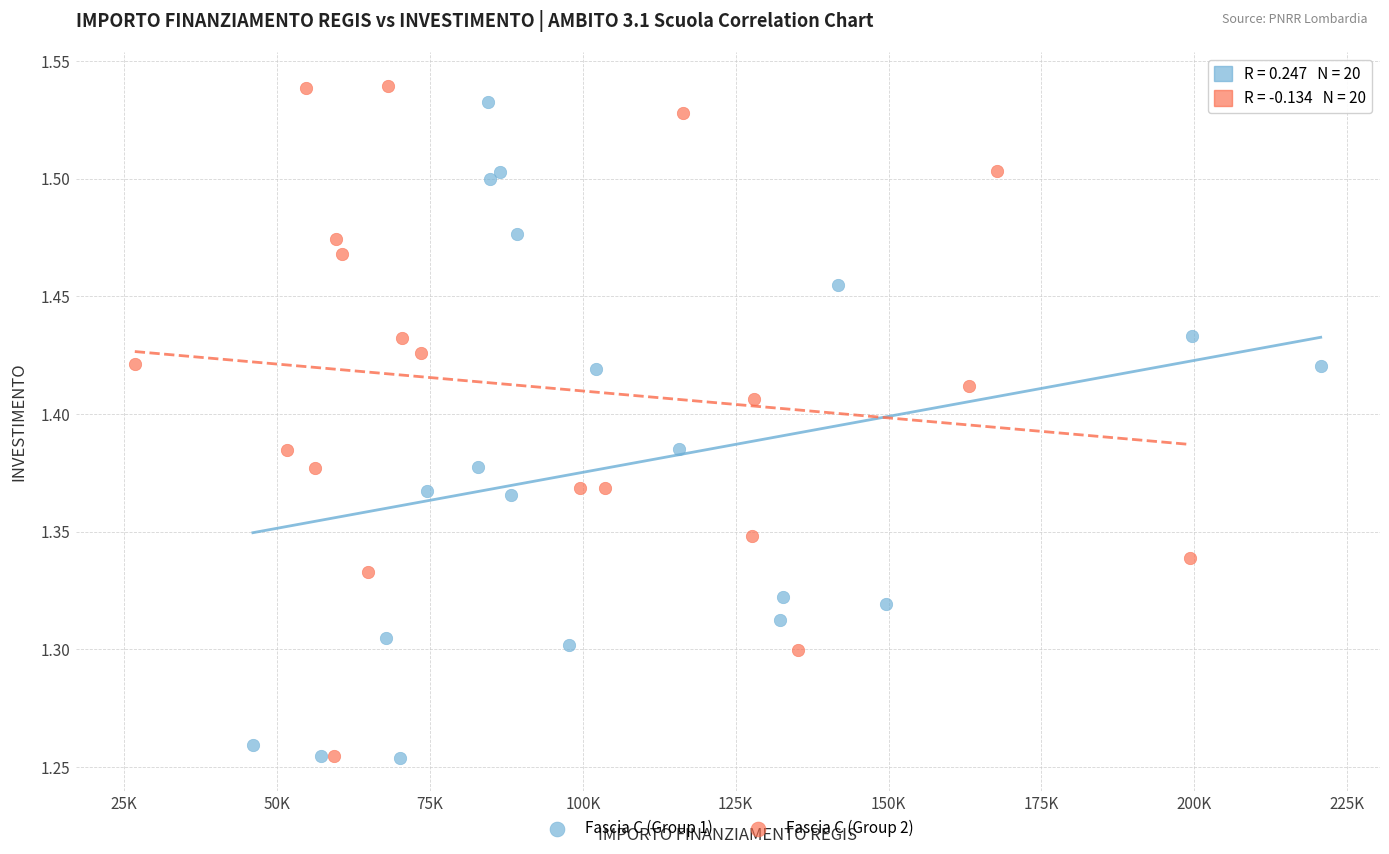

What are all the series names shown in the legend?

Fascia C (Group 1), Fascia C (Group 2)